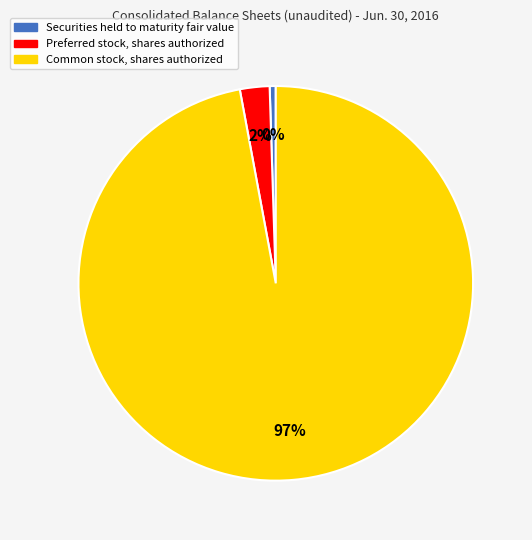

Is it true that Common stock, shares authorized is 88% of the pie?

False